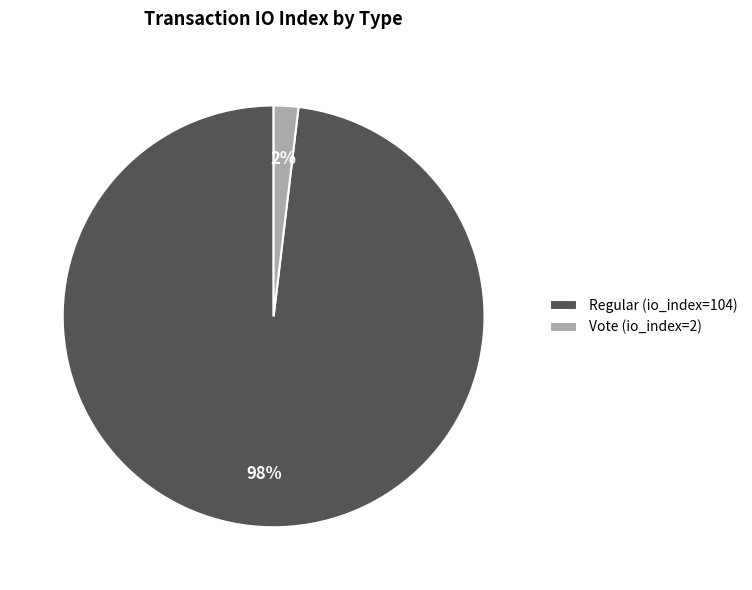

Which category accounts for the majority?

Regular (io_index=104)